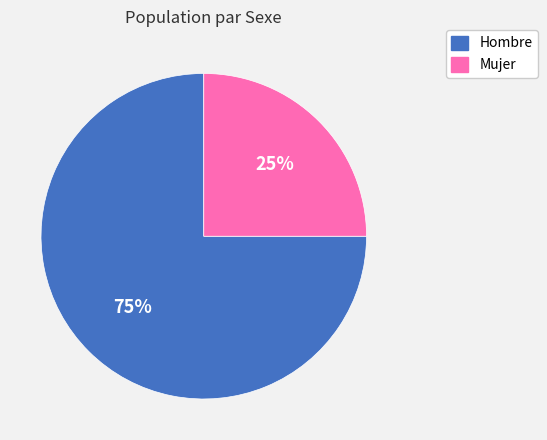

Which has a higher value, Mujer or Hombre?

Hombre